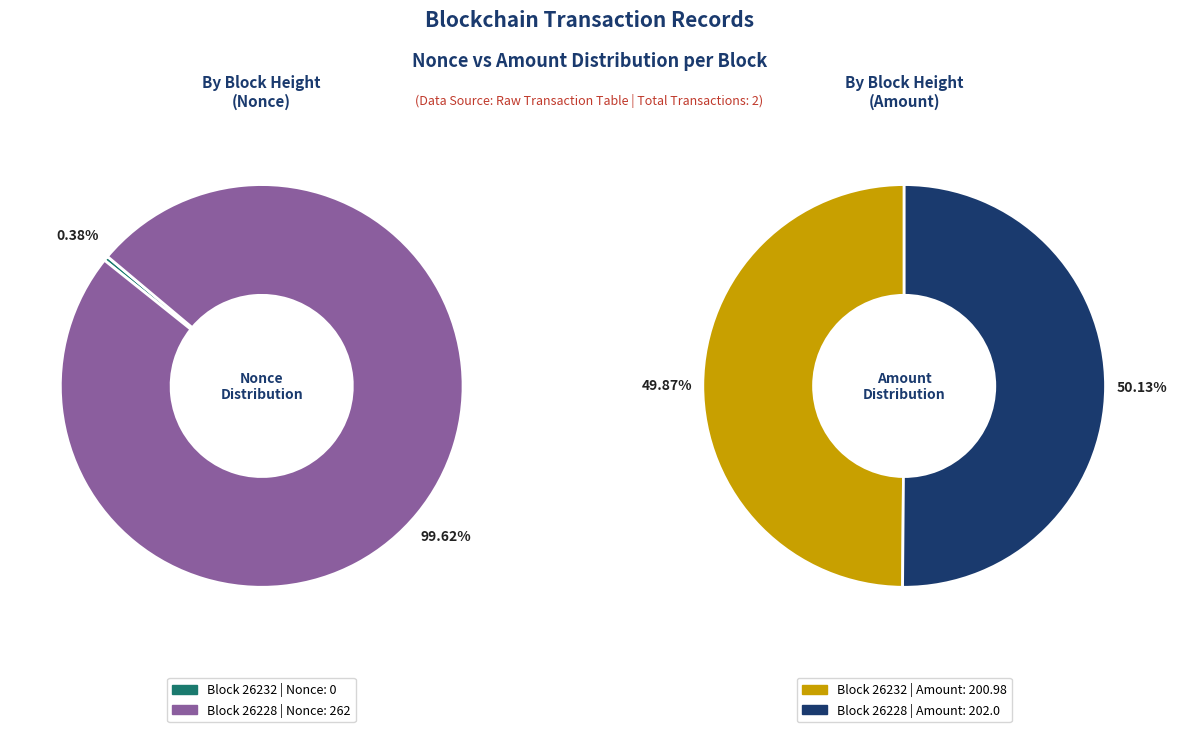

Does 26232 represent more than half of the total?

No